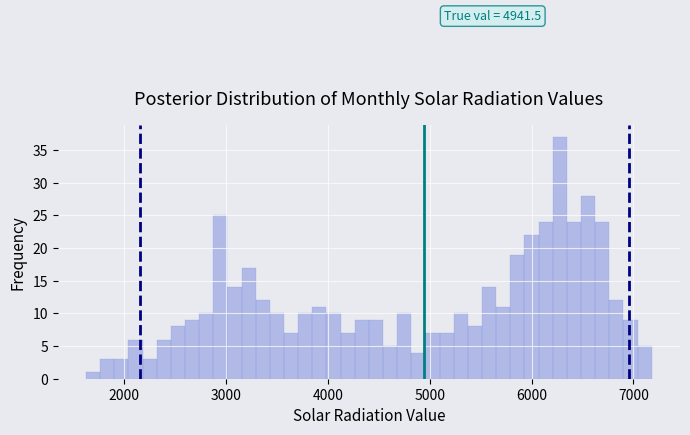

Read against the x-axis, roughly where is the centre of the tallest bar?

6300